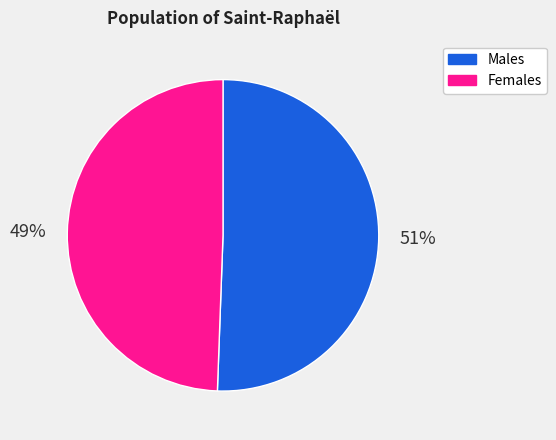

To the nearest percent, what is the average slice percentage?

50%